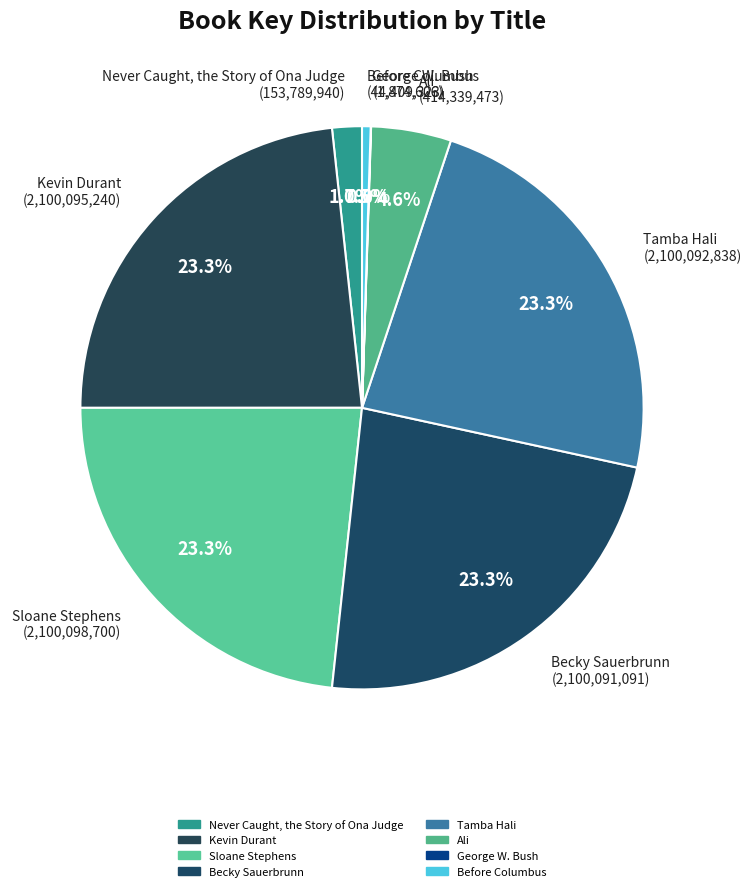

How many slices are in this pie chart?

8